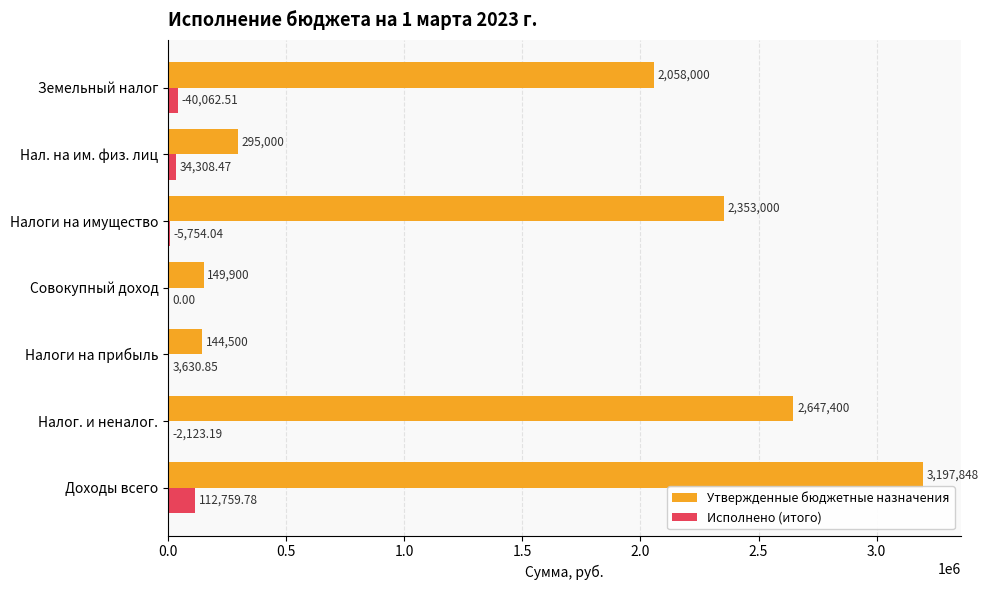

What is the maximum value shown in the chart?

3197848.0